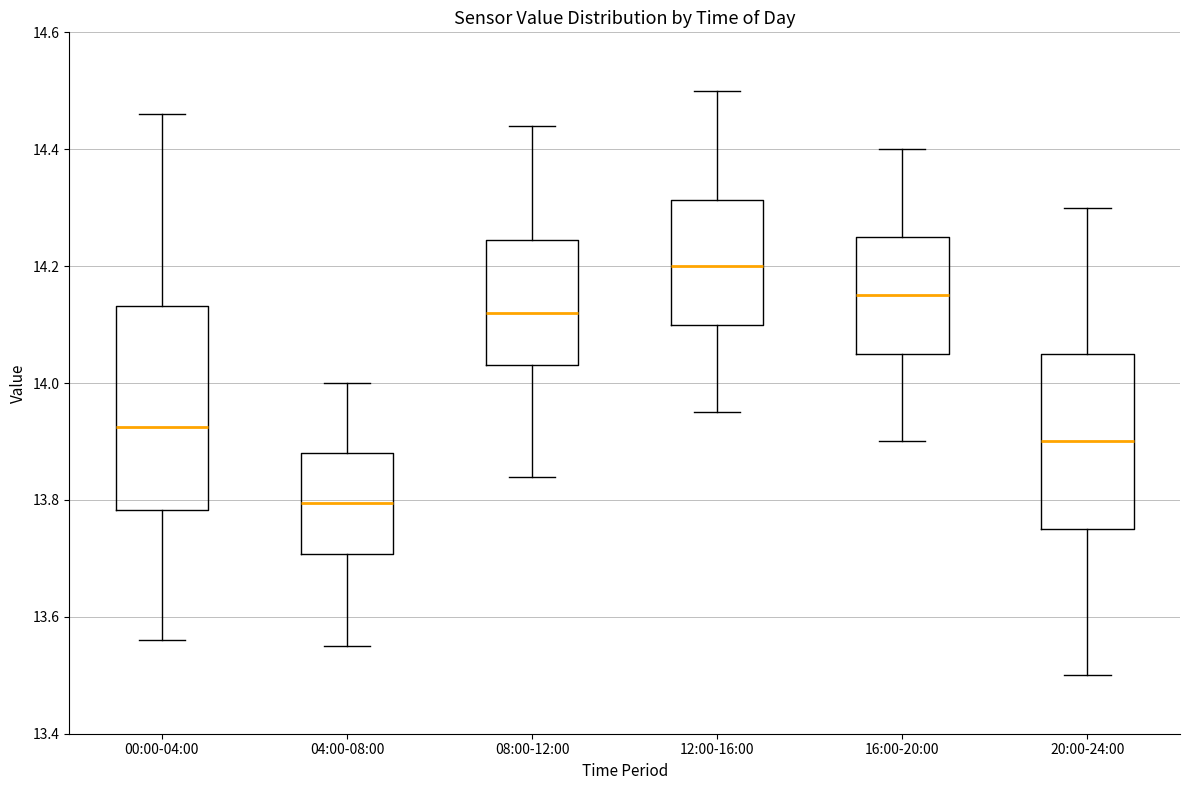

Which box's median line is the highest?

12:00-16:00